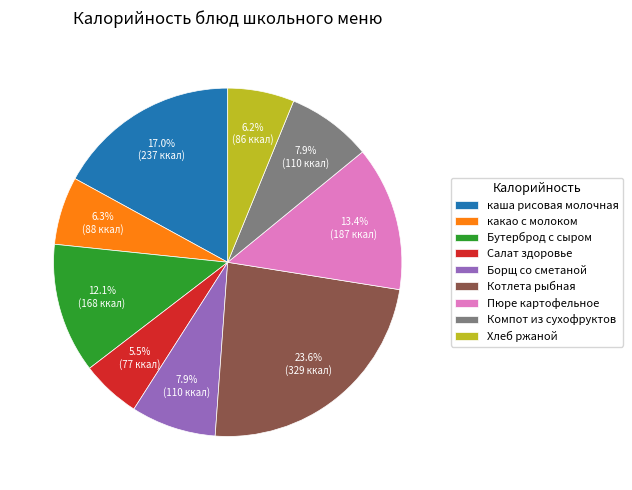

Which category has the biggest portion of the pie?

Котлета рыбная